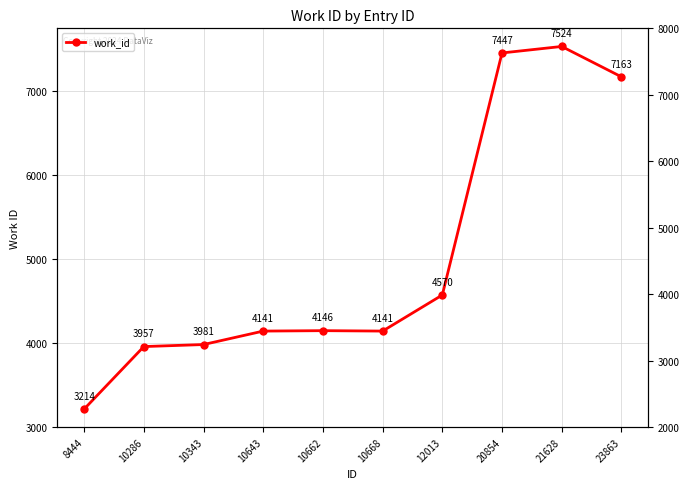

What is the smallest value displayed?

3214